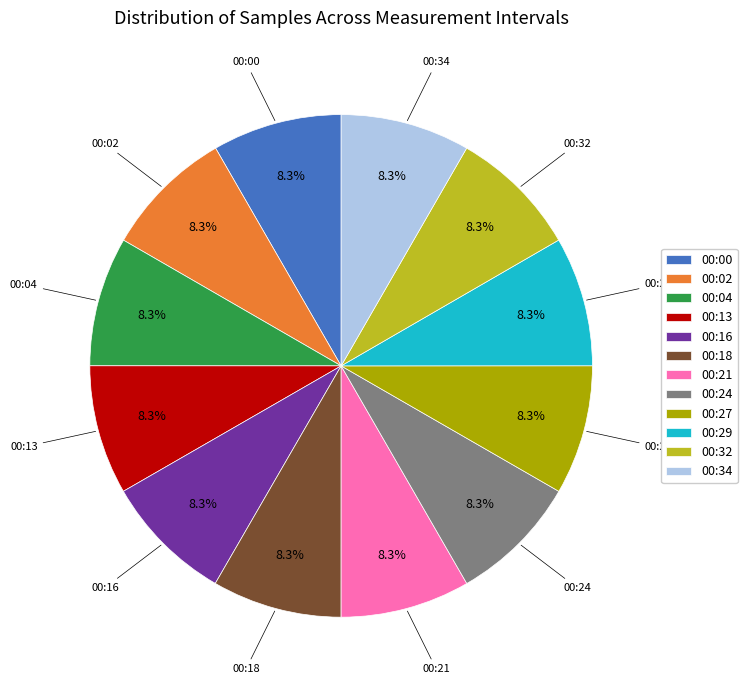

Is there any slice that represents more than half of the pie?

No